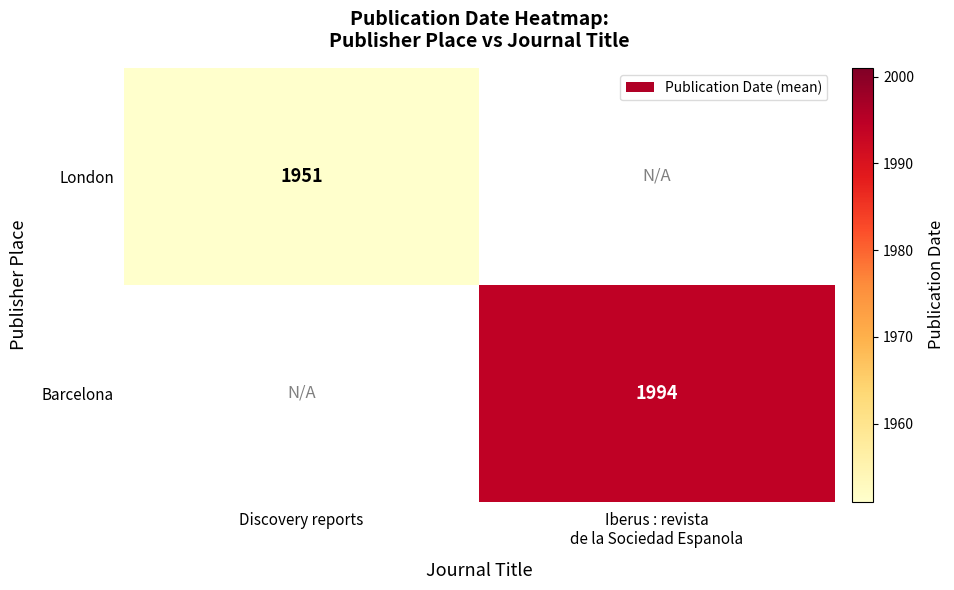

The London series shows 1951 at Discovery reports. True or false?

True